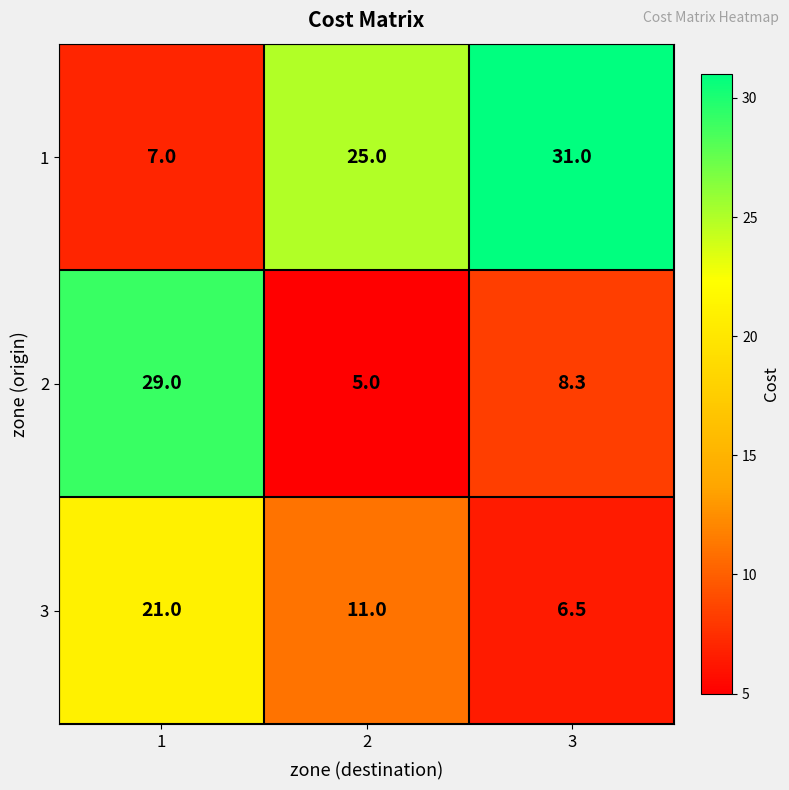

How many values in the 2 series are below 8?

1